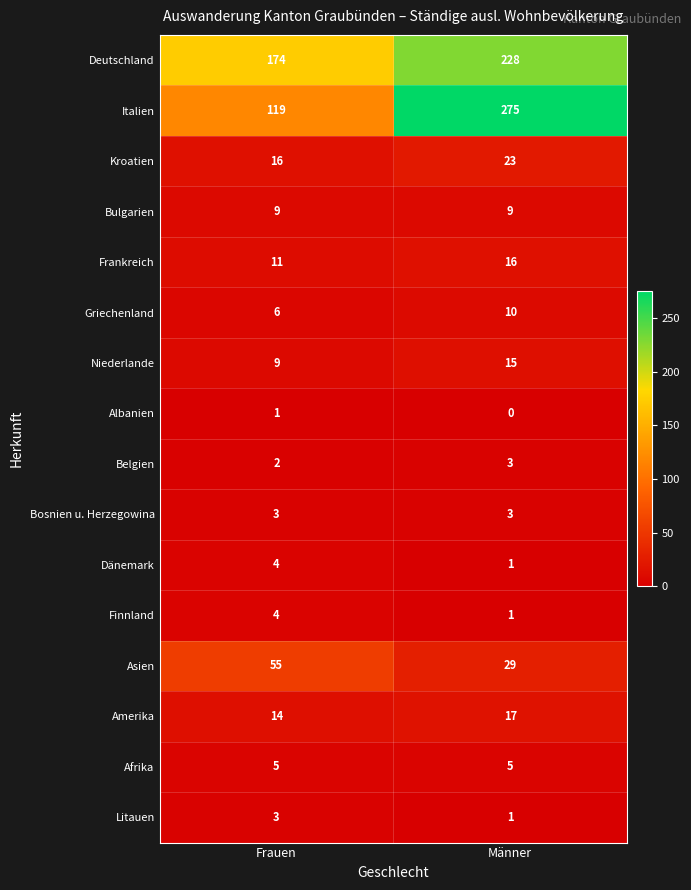

What is the spread (max minus min) of values at Männer?

275